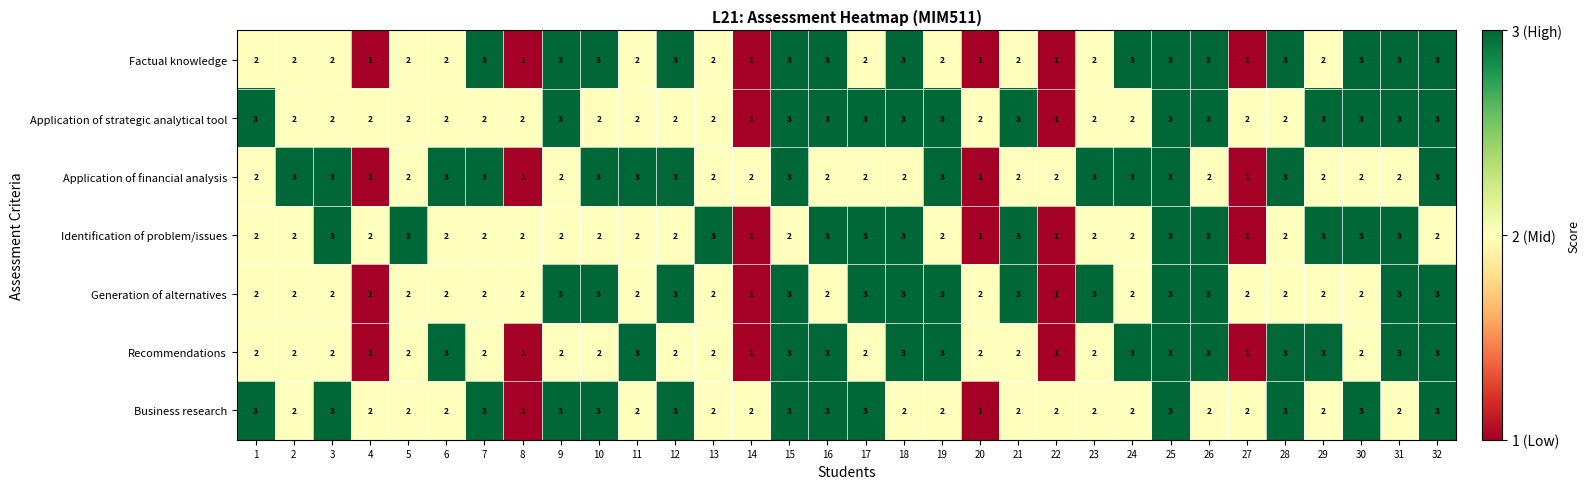

What is the greatest value displayed?

3